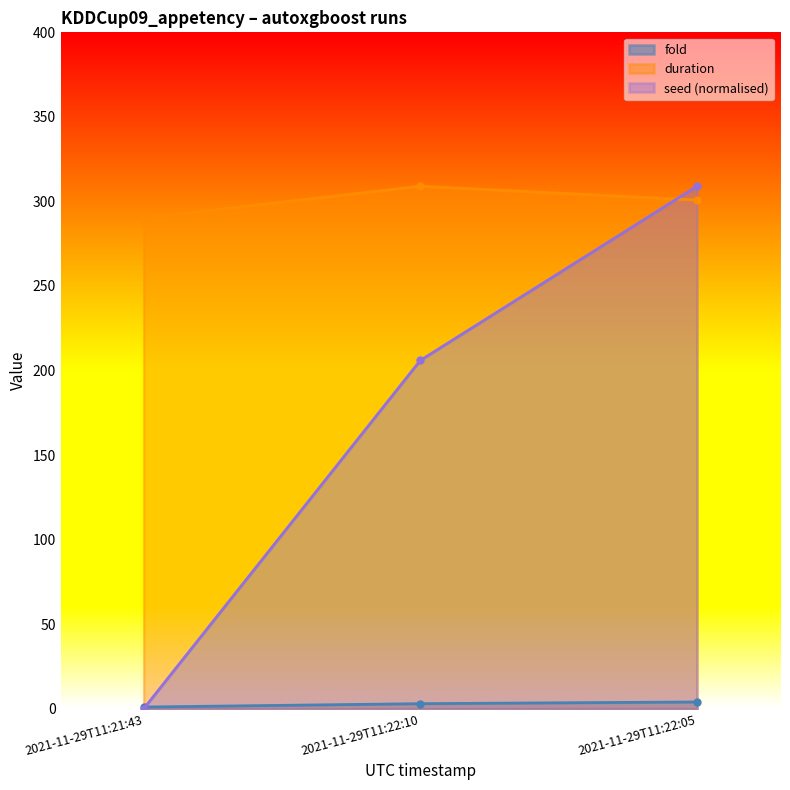

Reading left to right, transcribe all the data shown in this chart.

fold: 2021-11-29T11:21:43=1.0	2021-11-29T11:22:10=3.0	2021-11-29T11:22:05=4.0
duration: 2021-11-29T11:21:43=290.2	2021-11-29T11:22:10=309.0	2021-11-29T11:22:05=300.8
seed: 2021-11-29T11:21:43=0.0	2021-11-29T11:22:10=206.0	2021-11-29T11:22:05=309.0